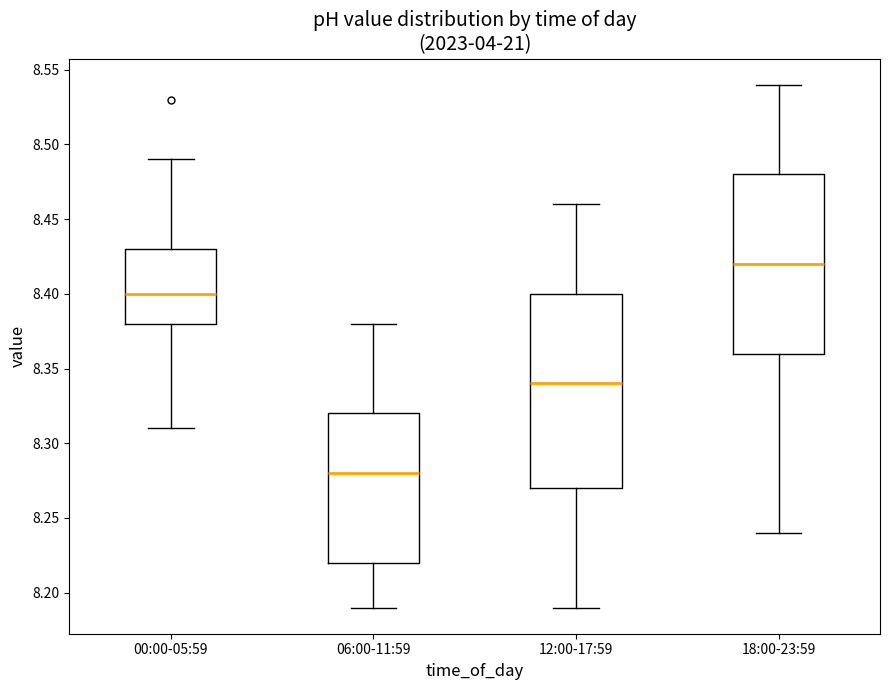

Which box has the lowest median line?

06:00-11:59